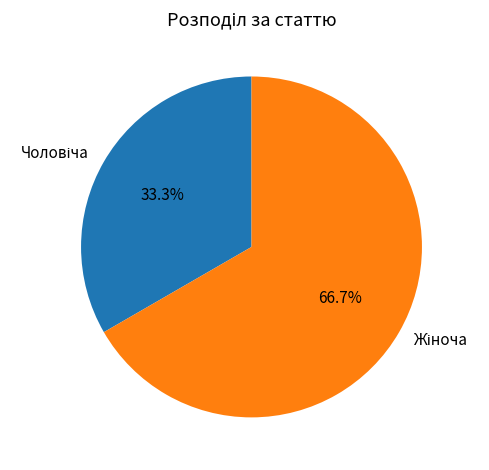

Does any single category account for the majority?

Yes